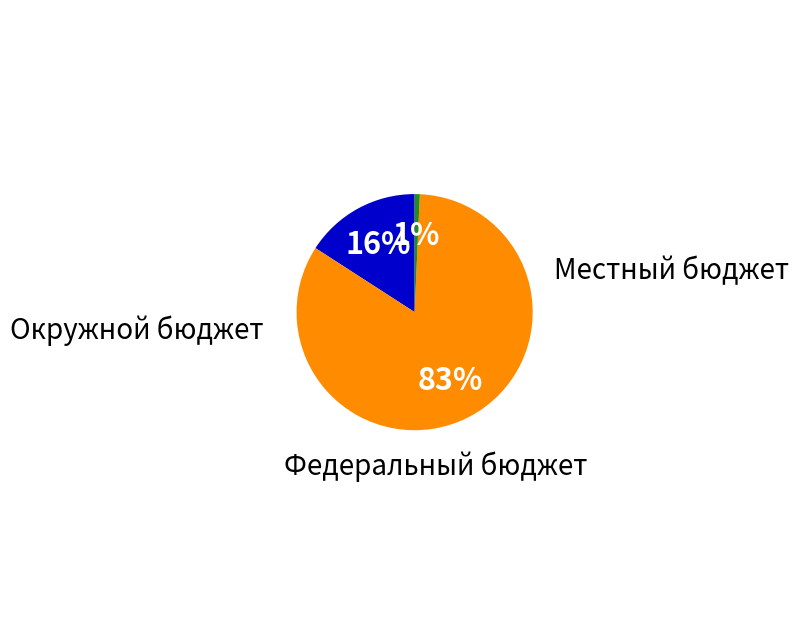

The Окружной бюджет slice represents 83% of the pie. True or false?

True